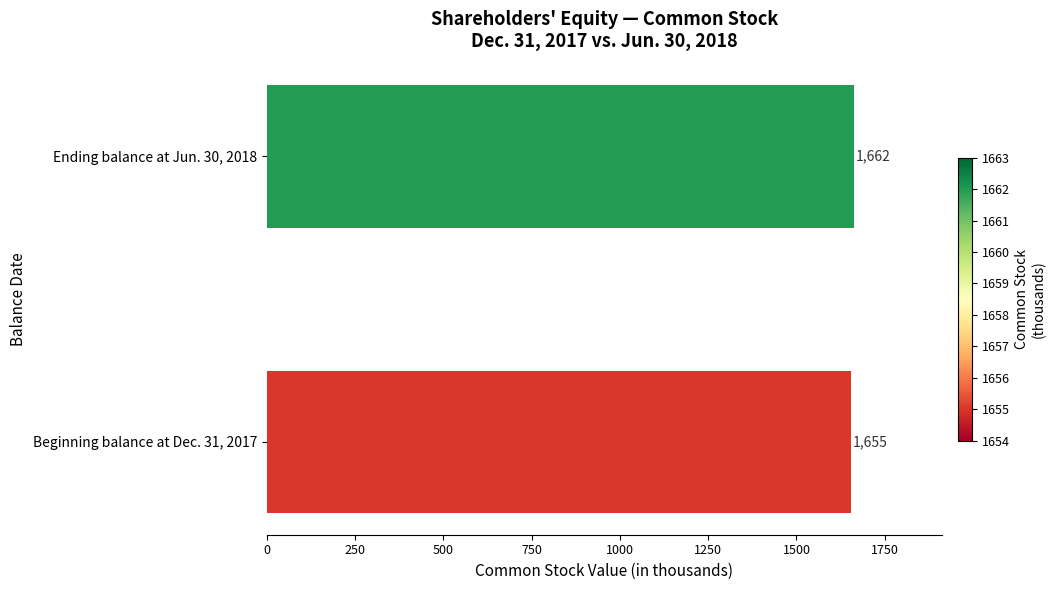

What is the difference between the maximum and minimum values?

7